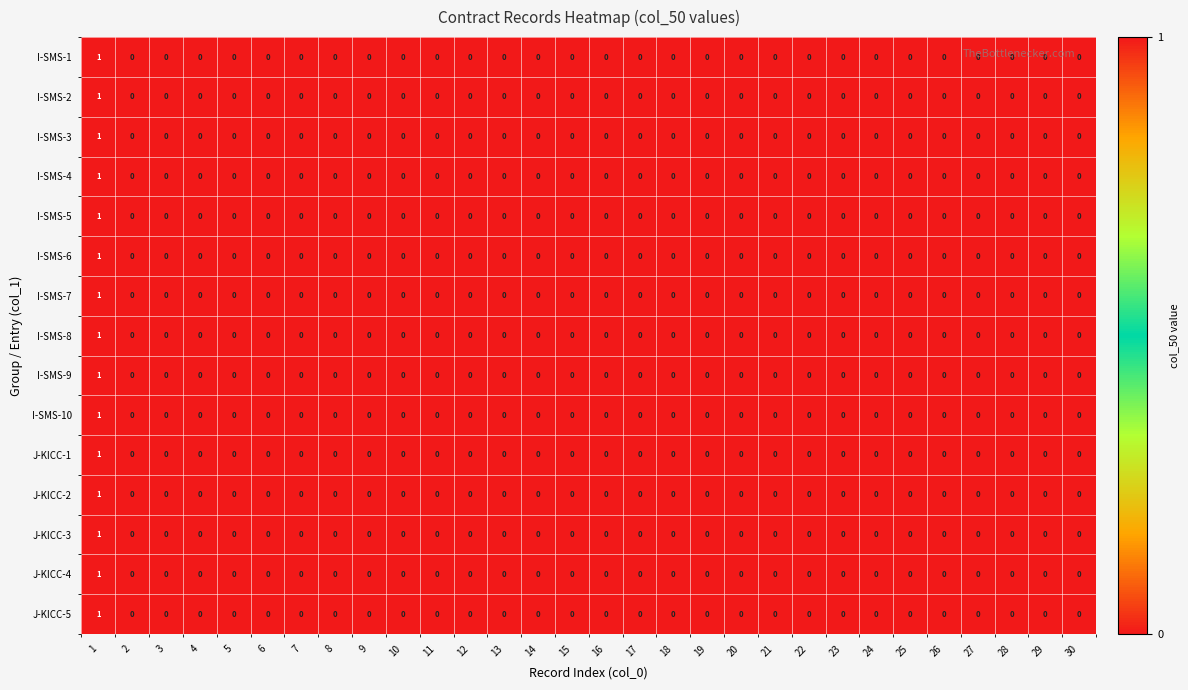

Count the number of categories in the chart.

30